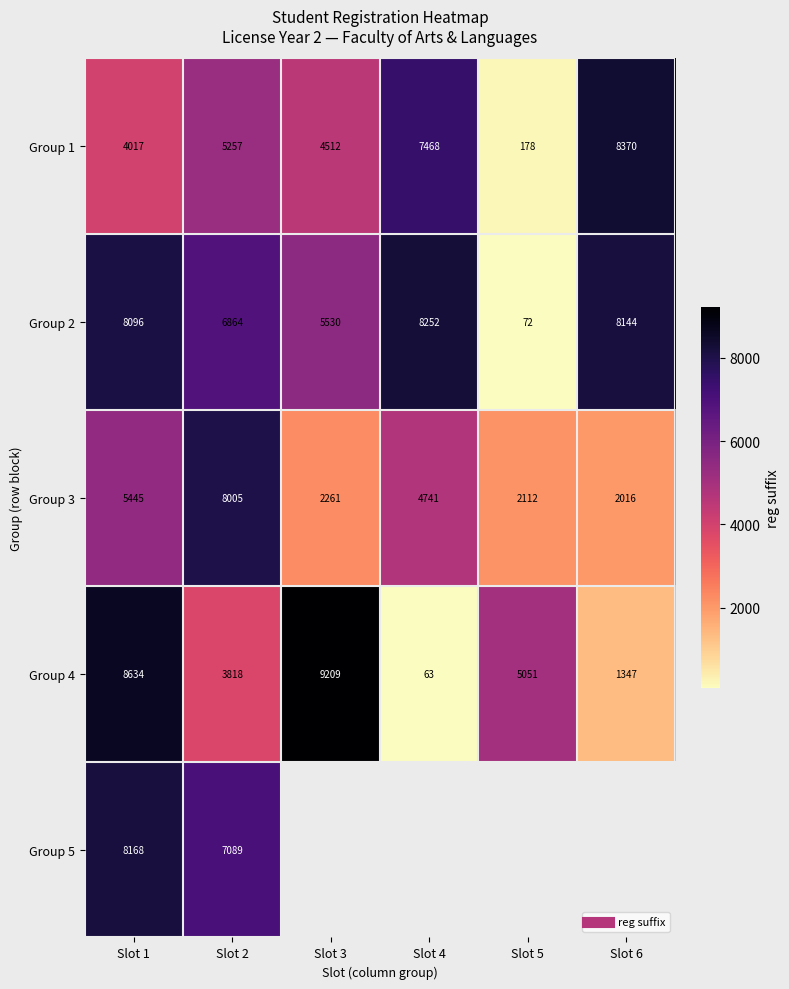

What is the spread (max minus min) of values at Slot 4?

8189.0